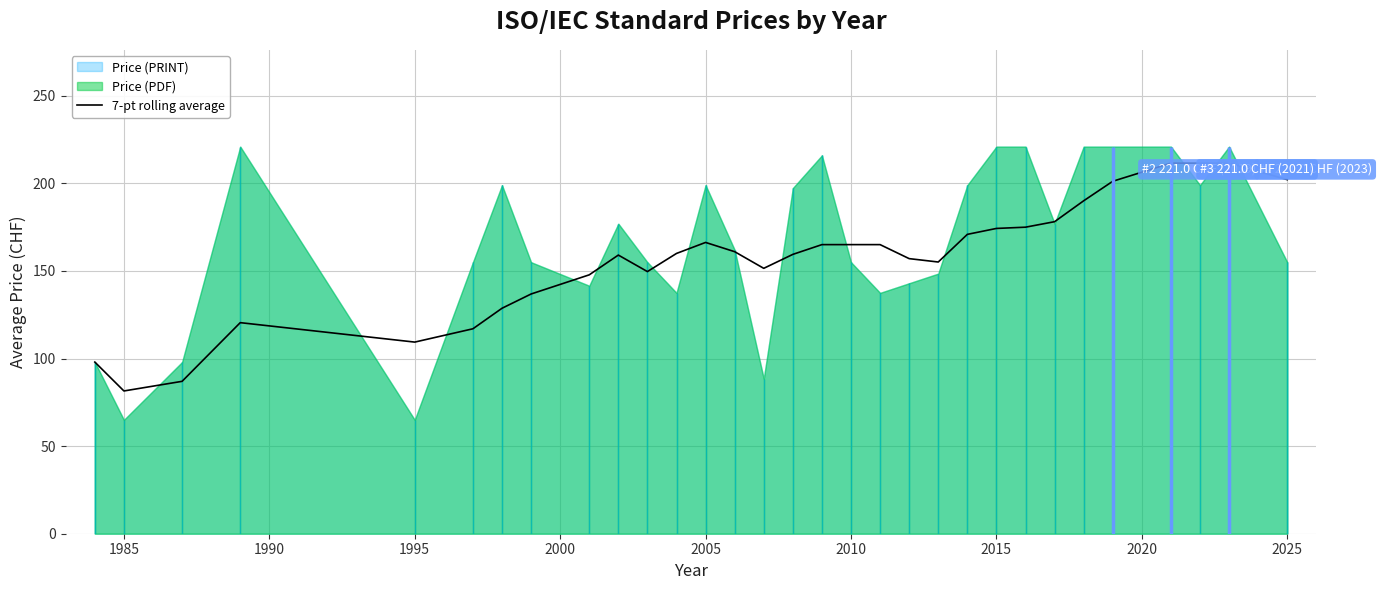

What is the lowest value of the 7-pt rolling average series?

81.5